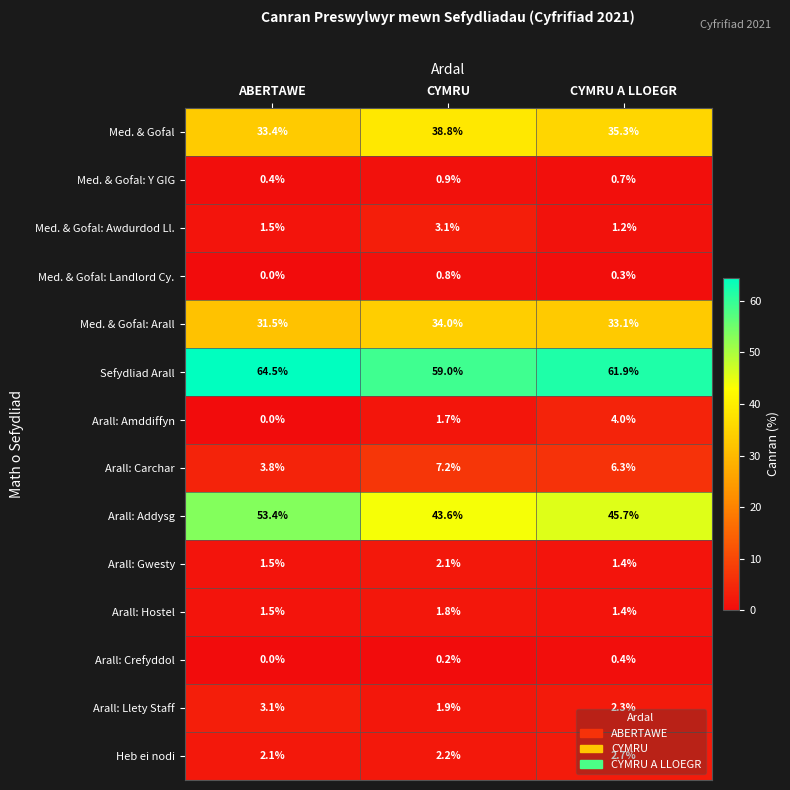

What is the difference between the Med. & Gofal: Arall values at ABERTAWE and CYMRU A LLOEGR?

1.6